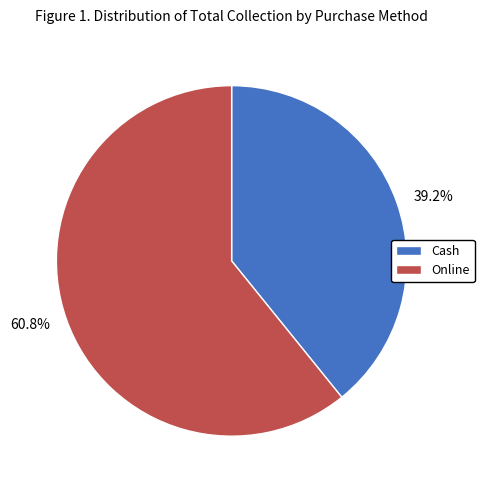

Which category has the biggest portion of the pie?

Online